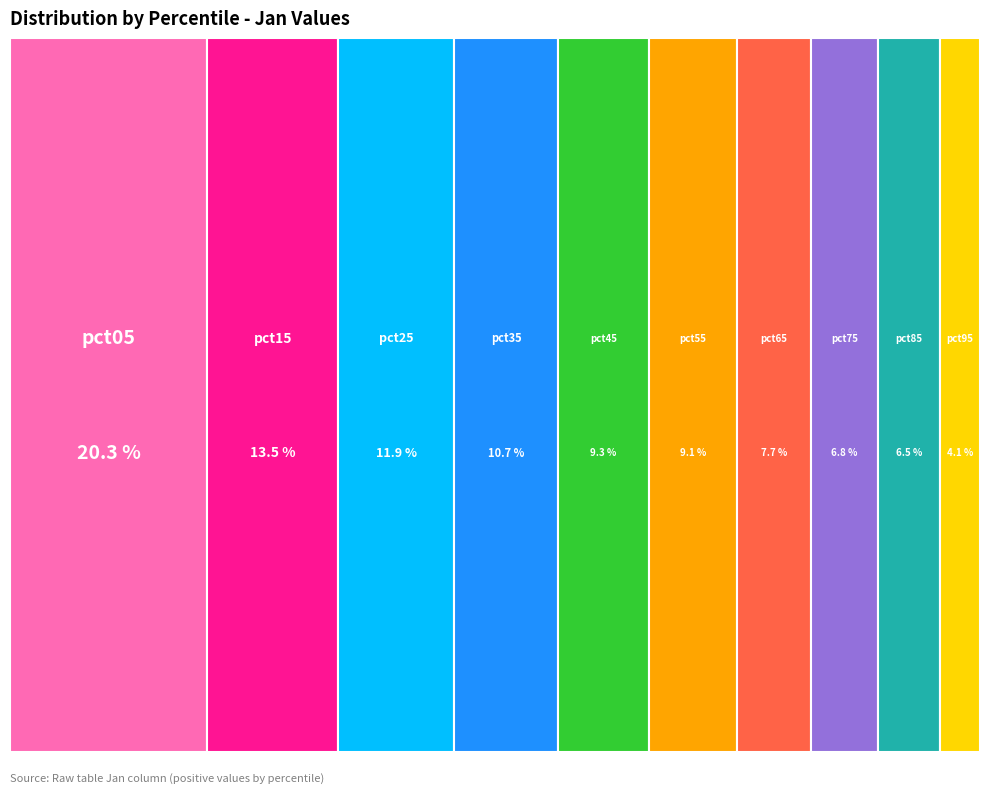

Which has a higher value, pct95 or pct15?

pct15